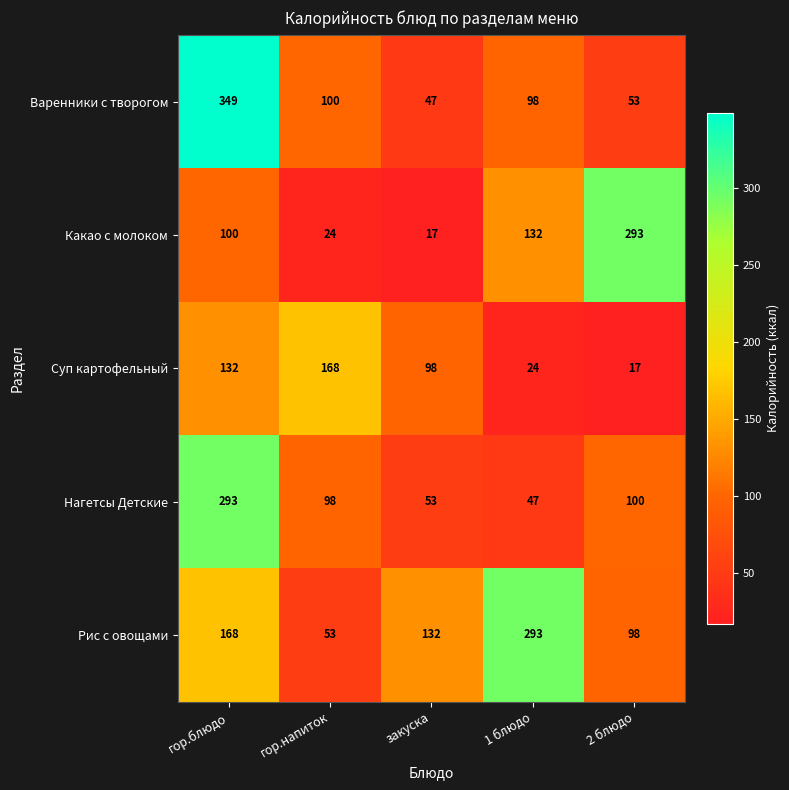

Reading left to right, transcribe all the data shown in this chart.

Варенники с творогом: гор.блюдо=349	гор.напиток=100	закуска=47	1 блюдо=98	2 блюдо=53
Какао с молоком: гор.блюдо=100	гор.напиток=24	закуска=17	1 блюдо=132	2 блюдо=293
Суп картофельный: гор.блюдо=132	гор.напиток=168	закуска=98	1 блюдо=24	2 блюдо=17
Нагетсы Детские: гор.блюдо=293	гор.напиток=98	закуска=53	1 блюдо=47	2 блюдо=100
Рис с овощами: гор.блюдо=168	гор.напиток=53	закуска=132	1 блюдо=293	2 блюдо=98